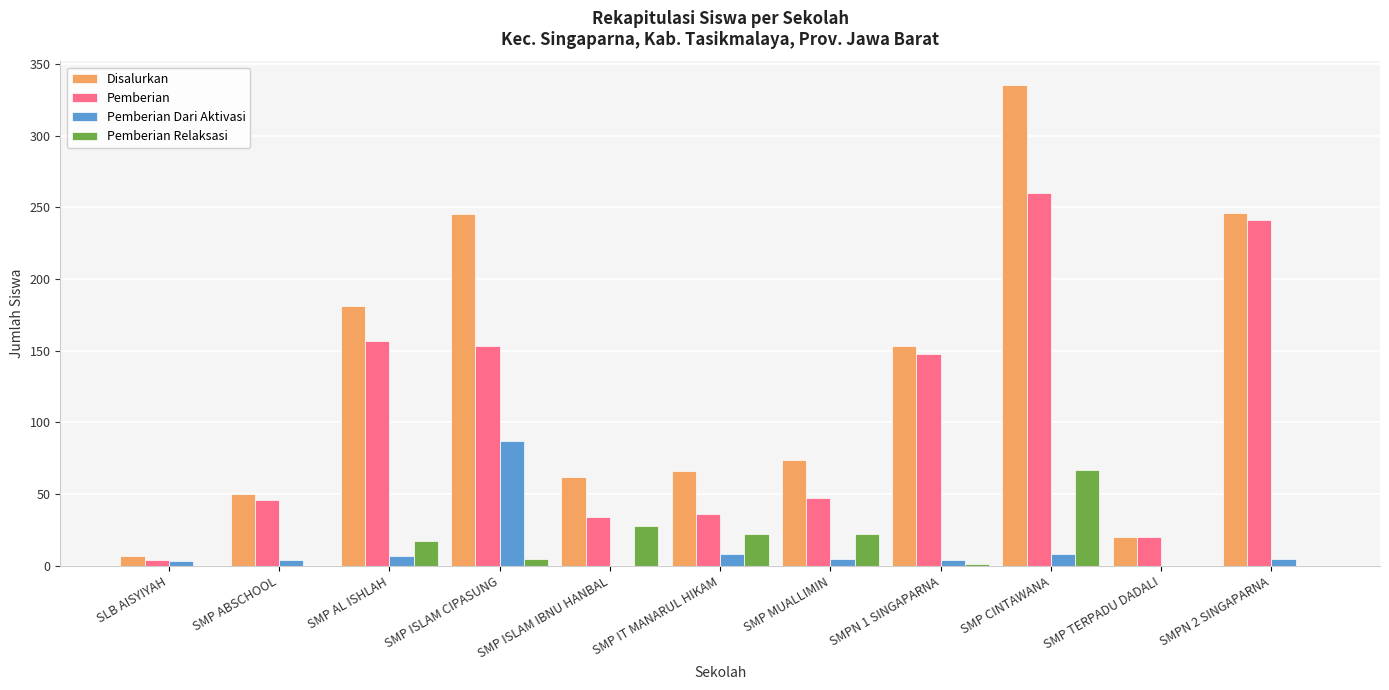

What is the total value across all series at SMPN 2 SINGAPARNA?

492